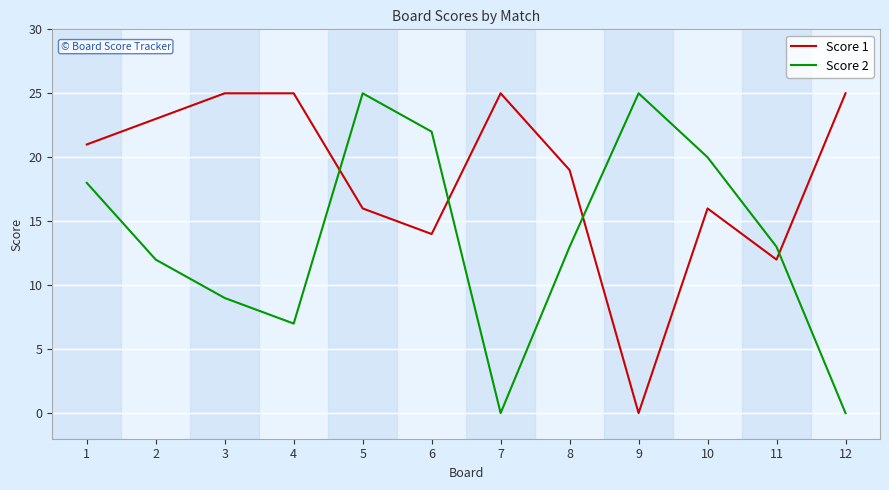

What is the difference between the Score 1 values at 1 and 8?

2